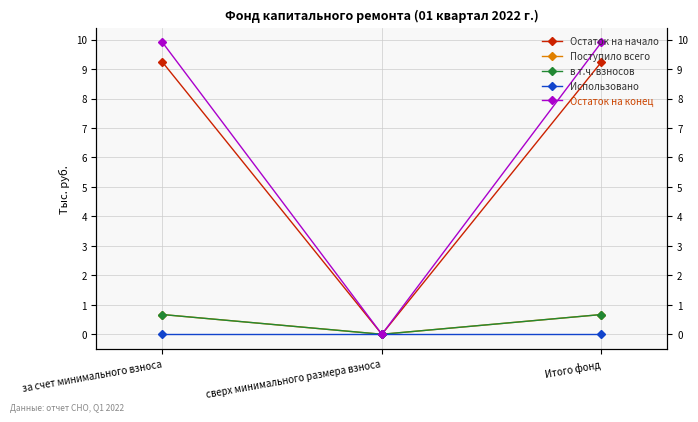

What are all the series names shown in the legend?

Остаток на начало, Поступило всего, в т.ч. взносов, Использовано, Остаток на конец